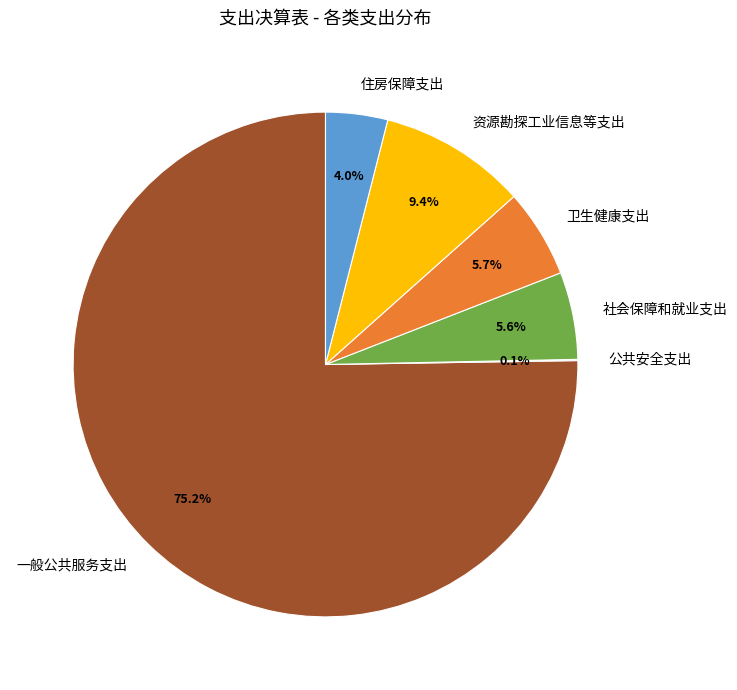

To the nearest percent, what portion does 一般公共服务支出 represent?

75%